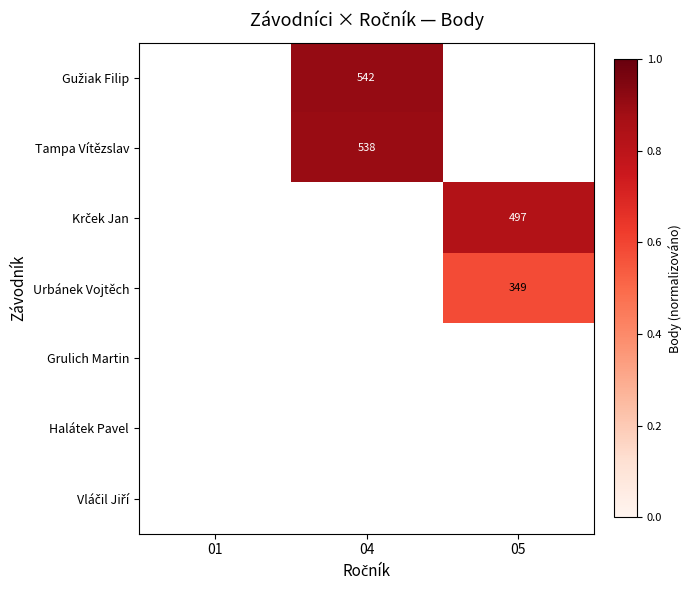

Which category has the highest value across all series?

04